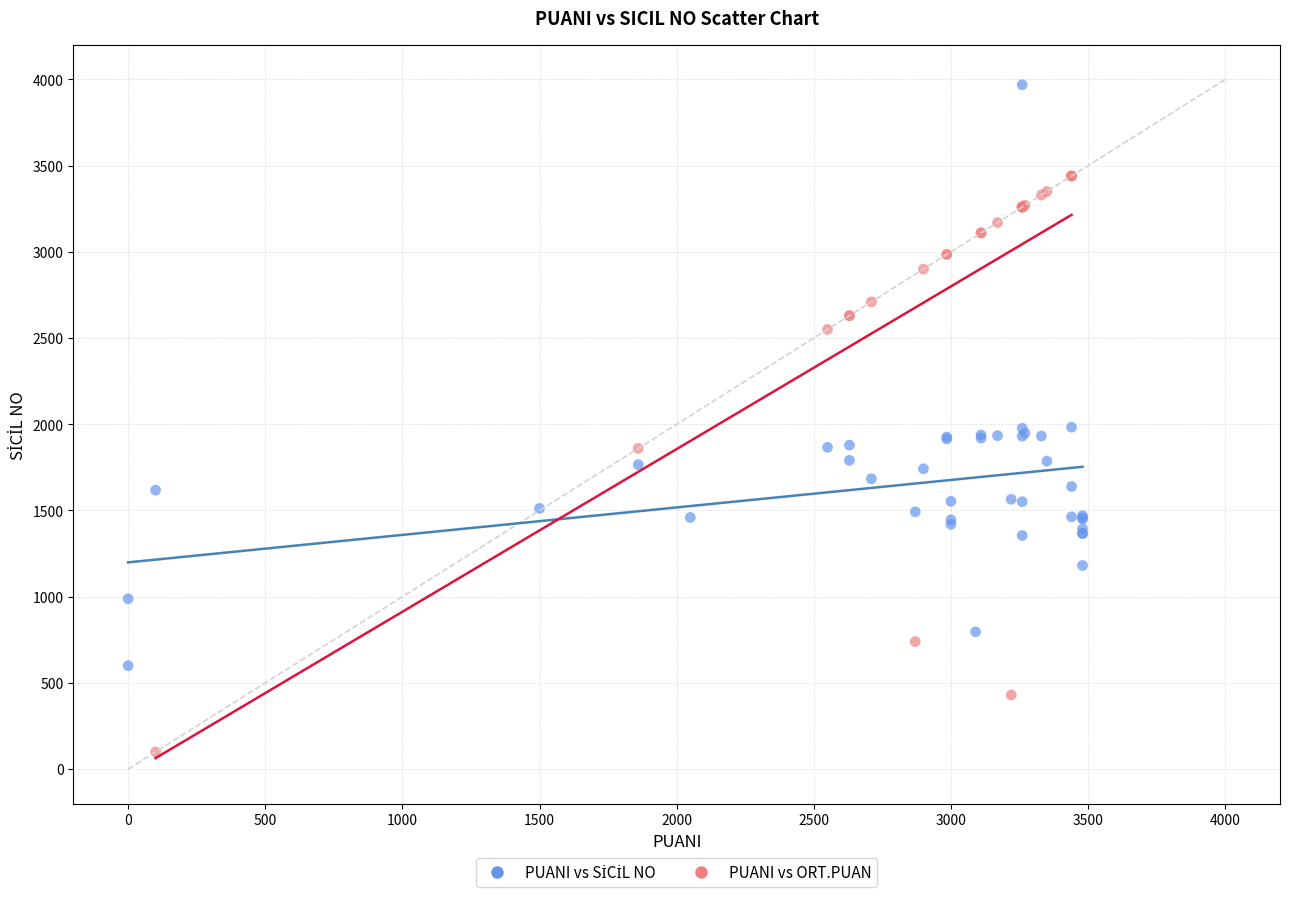

Which series contains the lowest Y value?

PUANI vs ORT.PUAN